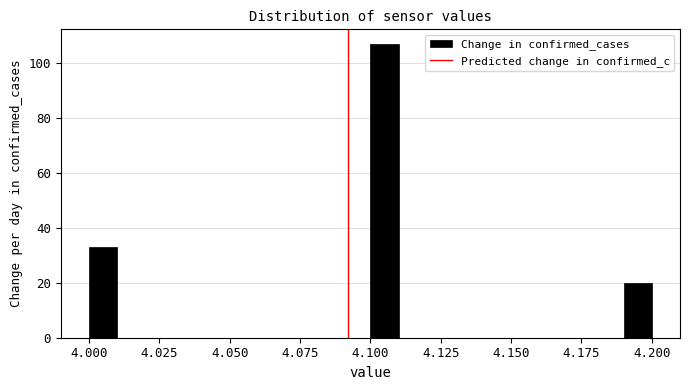

Around what value on the x-axis is the tallest bar? Give the approximate position of its centre, as read against the axis.

4.105